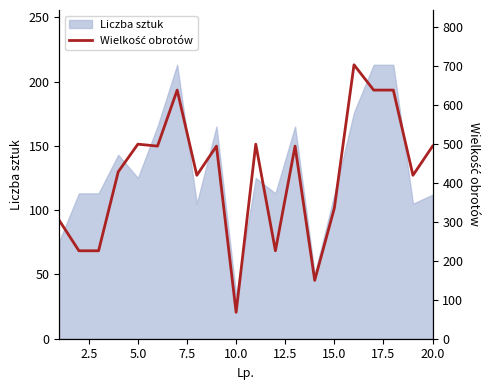

Which category has the lowest value in the Liczba sztuk series?

10.0